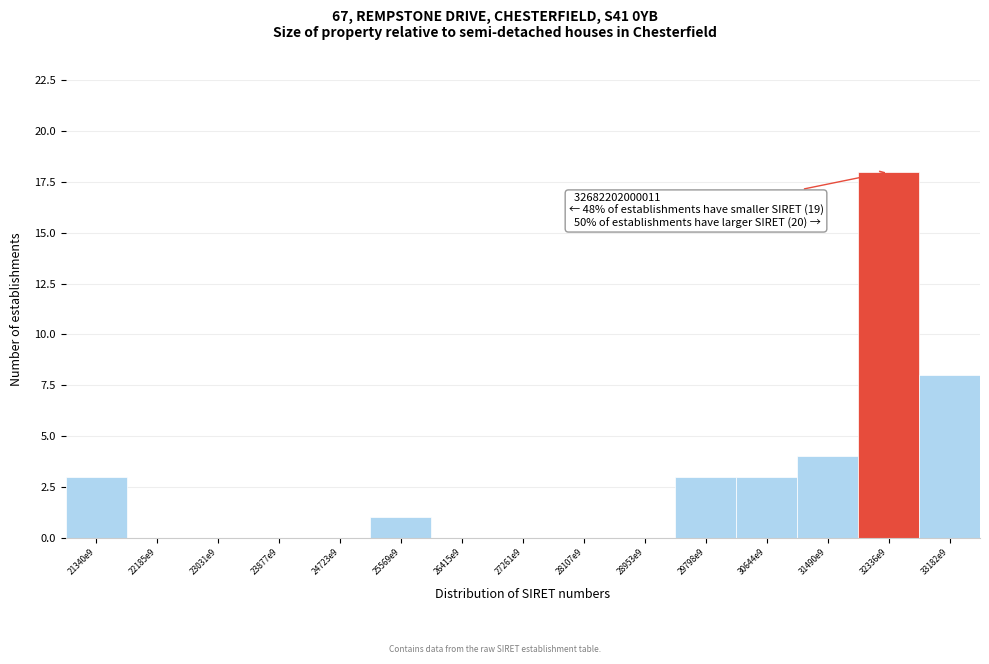

Reading left to right, what are all the values shown in this chart?

21340e9=3	22185e9=0	23031e9=0	23877e9=0	24723e9=0	25569e9=1	26415e9=0	27261e9=0	28107e9=0	28953e9=0	29798e9=3	30644e9=3	31490e9=4	32336e9=18	33182e9=8